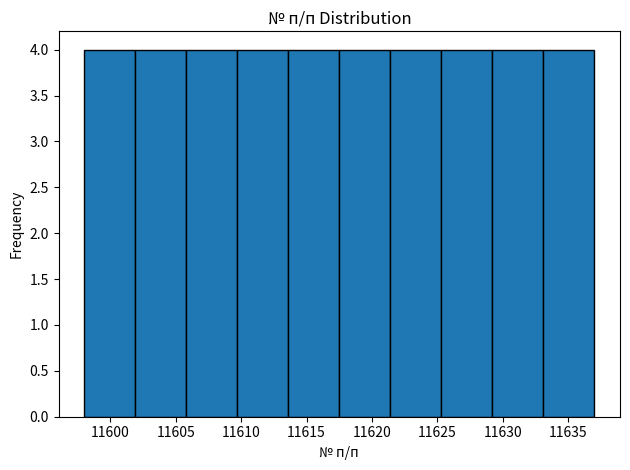

Reading left to right, transcribe this chart: for each bar, give the range it covers on the x-axis and its height. Neither the bar edges nor the heights are printed on the chart, so give them approximately, as read against the axes.

11598.0 to 11601.9: 4
11601.9 to 11605.8: 4
11605.8 to 11609.7: 4
11609.7 to 11613.6: 4
11613.6 to 11617.5: 4
11617.5 to 11621.4: 4
11621.4 to 11625.3: 4
11625.3 to 11629.2: 4
11629.2 to 11633.1: 4
11633.1 to 11637.0: 4